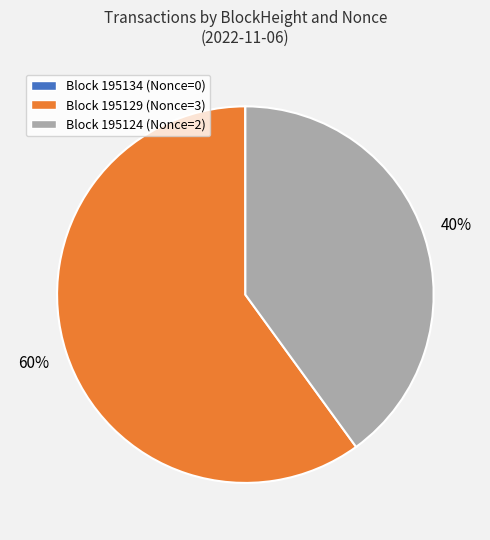

True or false: Block 195129 (Nonce=3) accounts for 60% of the total.

True